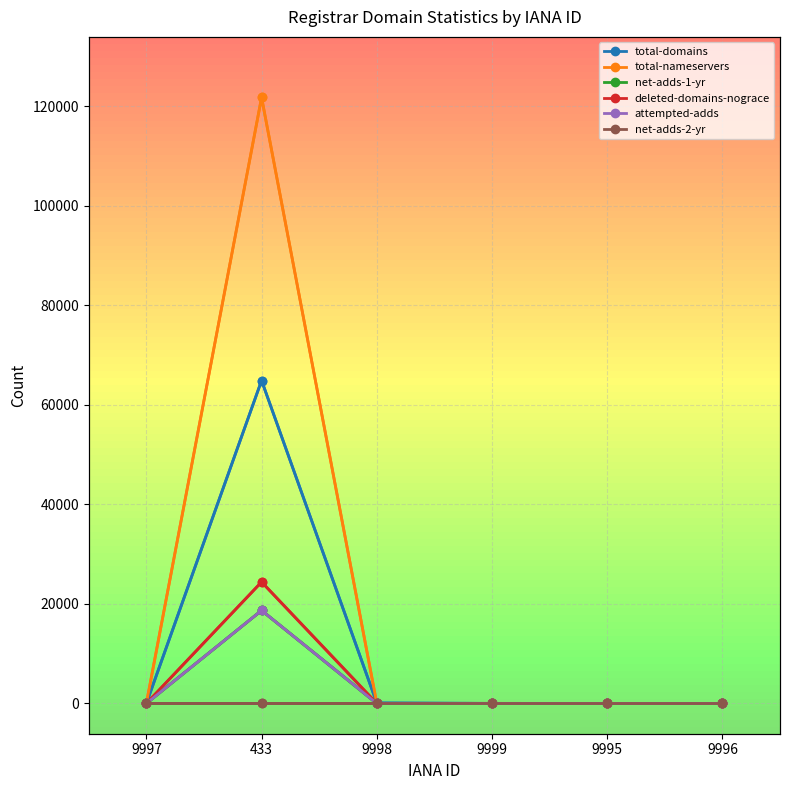

True or false: total-domains has a value of 1 at 9997.

True